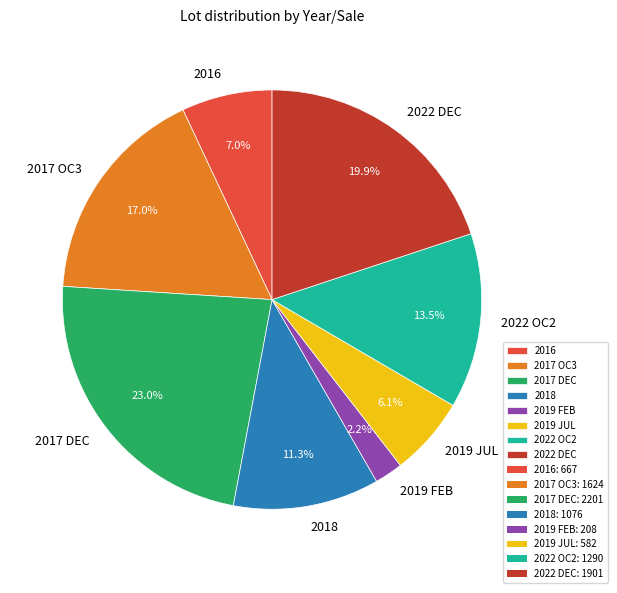

How many segments does this pie chart have?

8